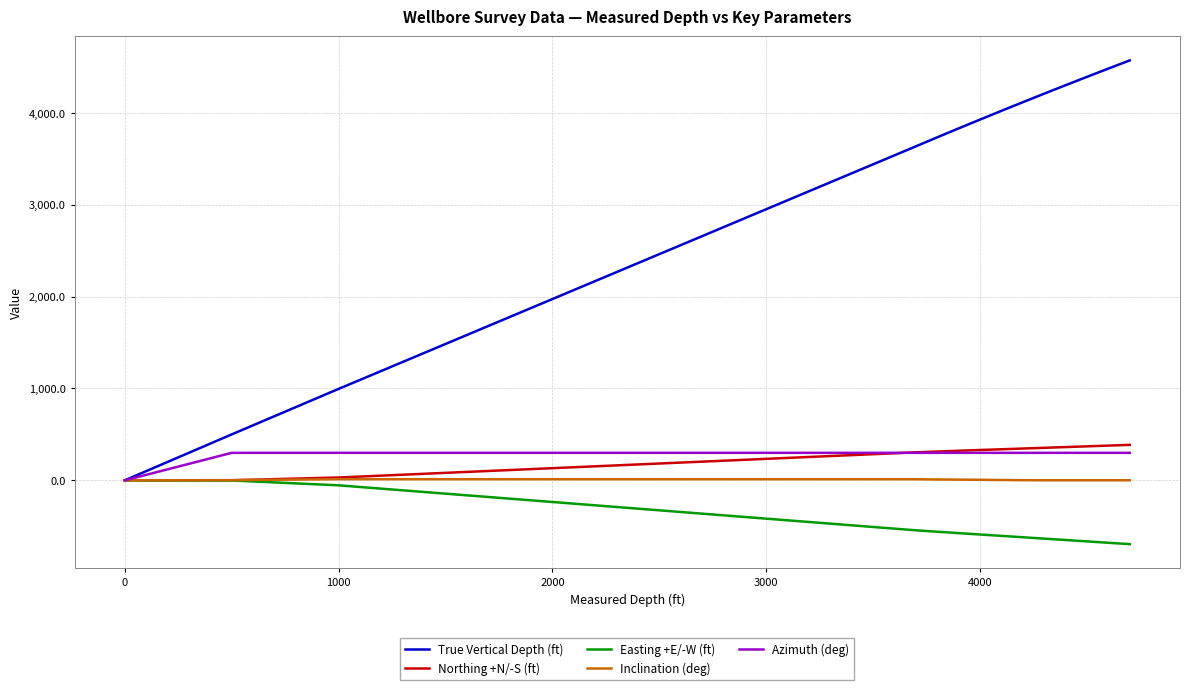

Does the chart display data point markers on the line(s)?

No